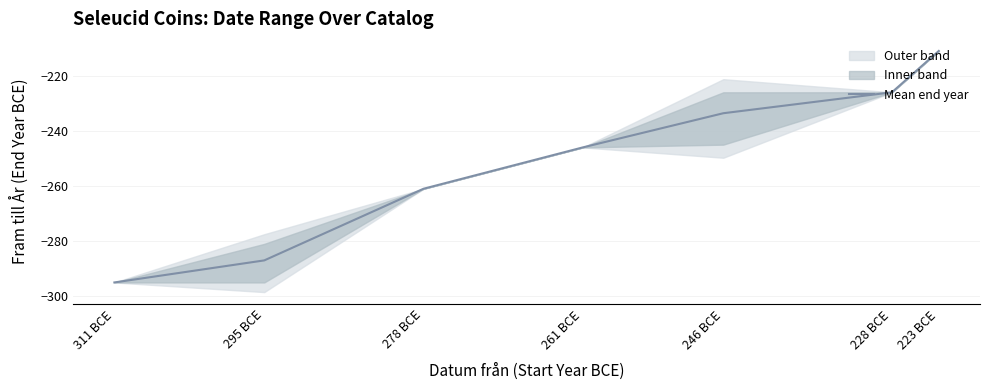

Rank the categories by value from lowest to highest.

311 BCE, 295 BCE, 278 BCE, 261 BCE, 246 BCE, 228 BCE, 223 BCE